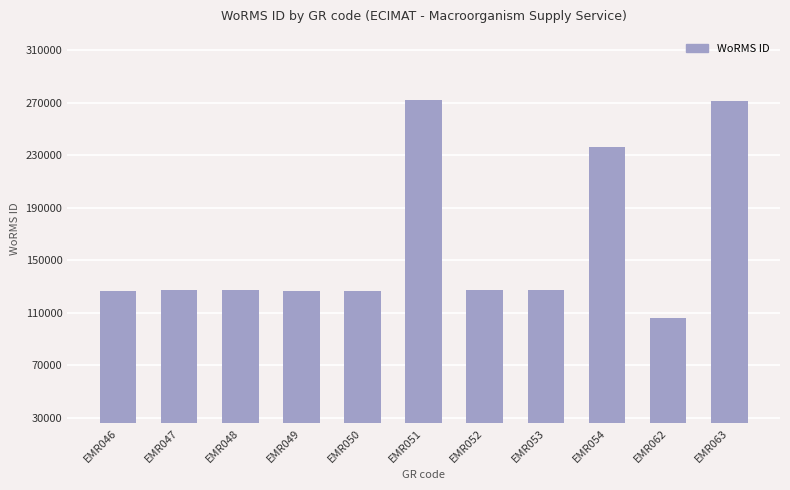

Between EMR050 and EMR063, which is larger?

EMR063